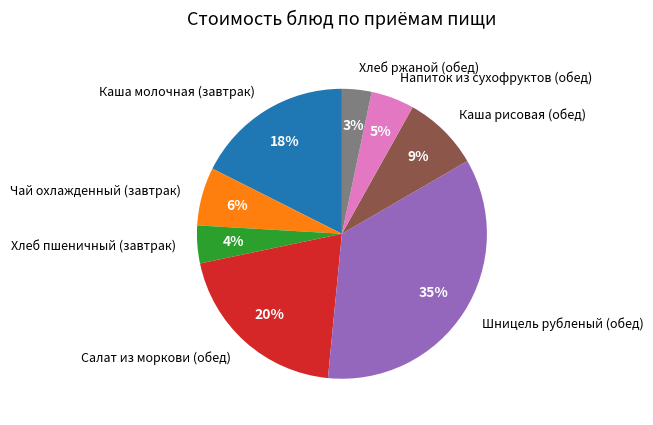

To the nearest percent, what is the difference between the largest and smallest slice percentages?

32%